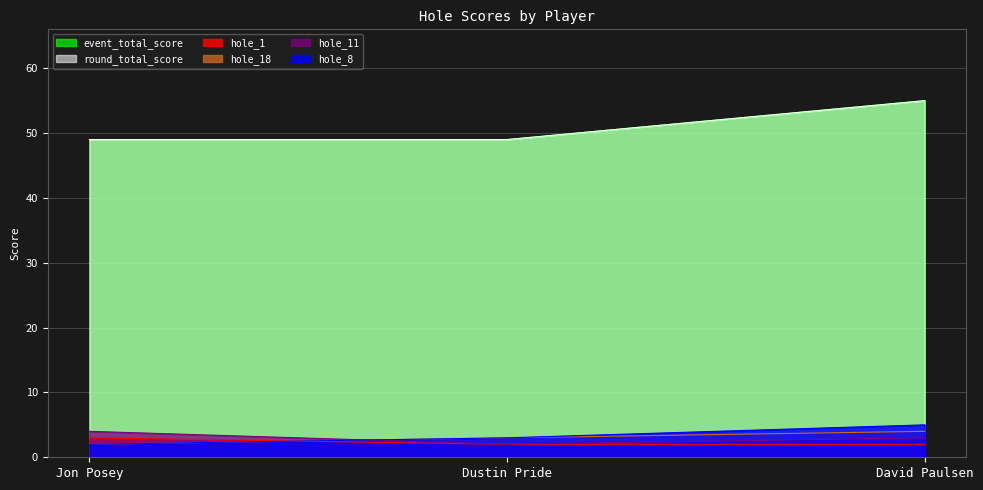

What is the minimum value for hole_1?

2